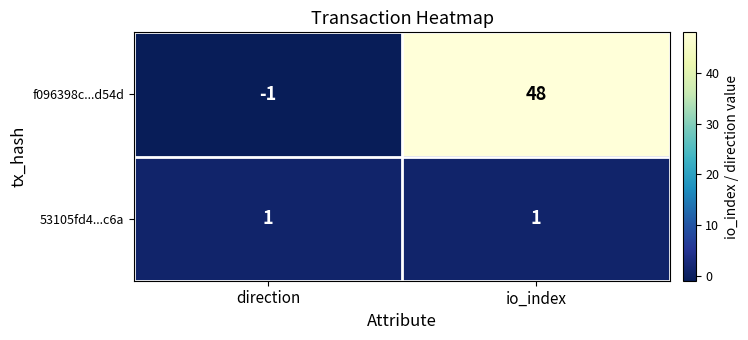

What is the highest value of the f096398c...d54d series?

48